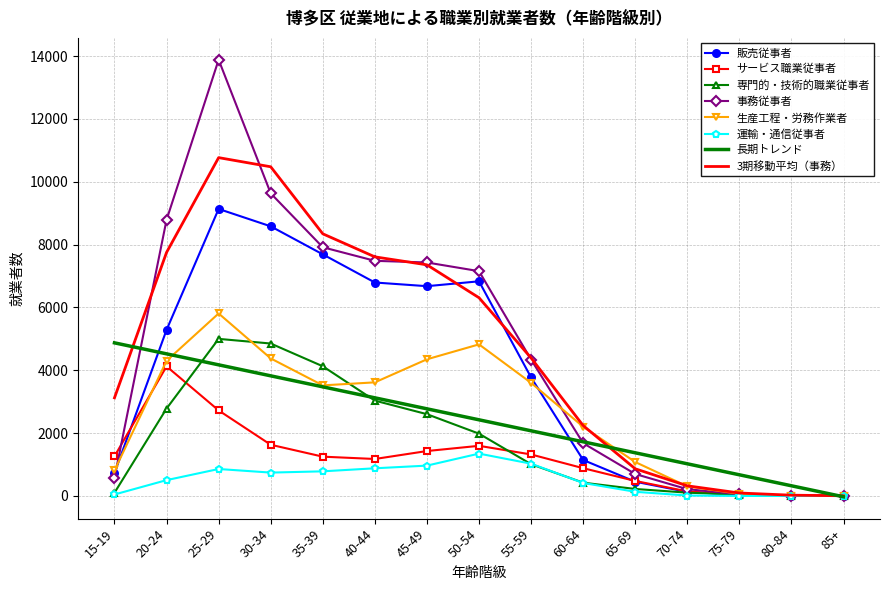

What is the maximum value for 事務従事者?

13884.0